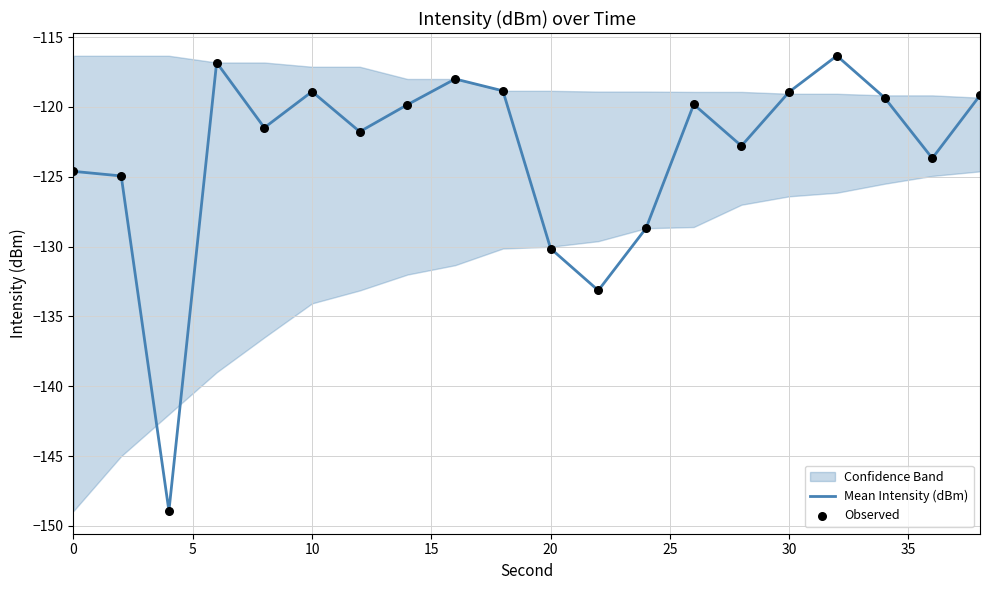

Which series has the largest Y range (max minus min)?

Mean Intensity (dBm)